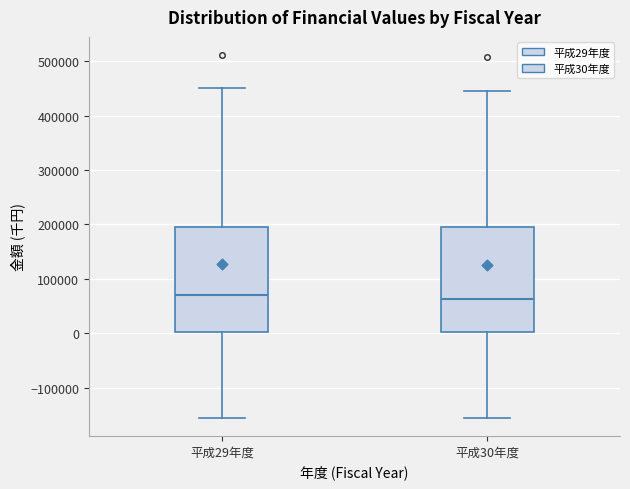

Where is the lower edge of the box for 平成30年度 on the y-axis? The values are not printed on the chart, so give them approximately, as read against the axis.

0